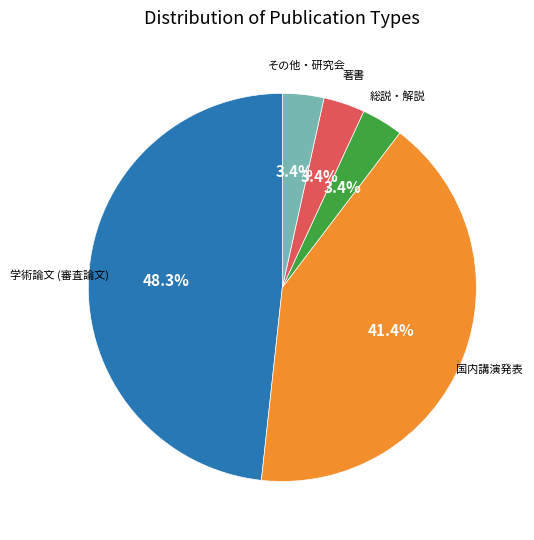

Is there a majority slice in this chart?

No